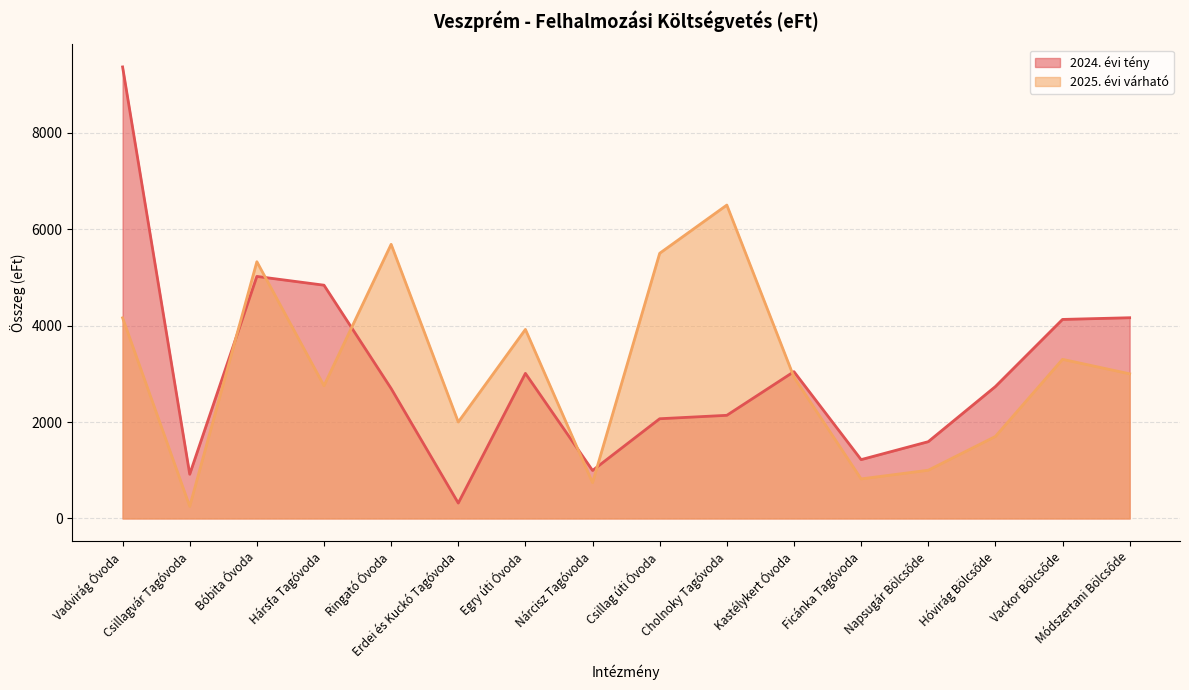

Count the number of data series in this chart.

2